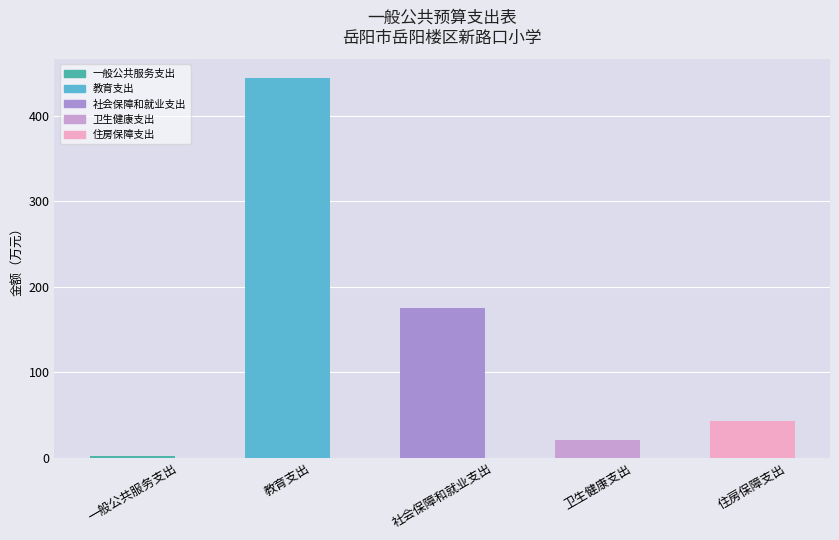

How many values are below 43?

2